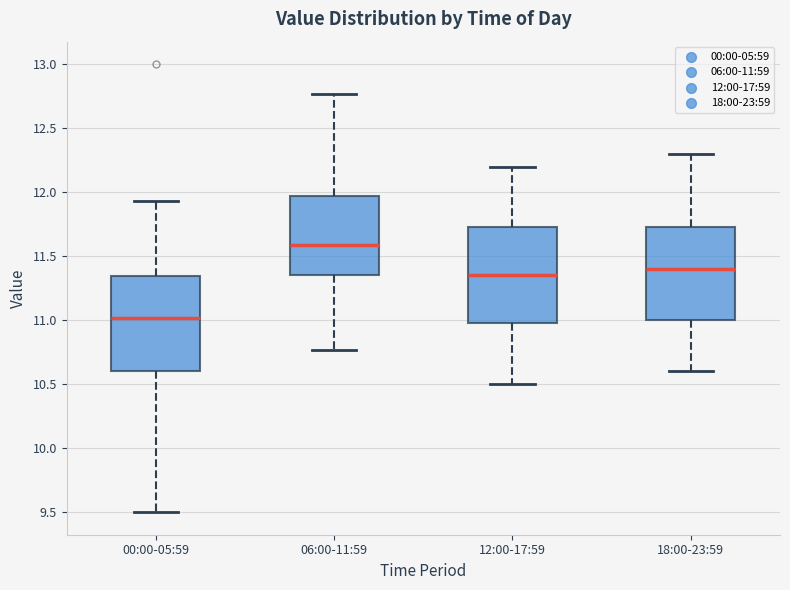

Where is the lower edge of the box for 06:00-11:59 on the y-axis? The values are not printed on the chart, so give them approximately, as read against the axis.

11.35